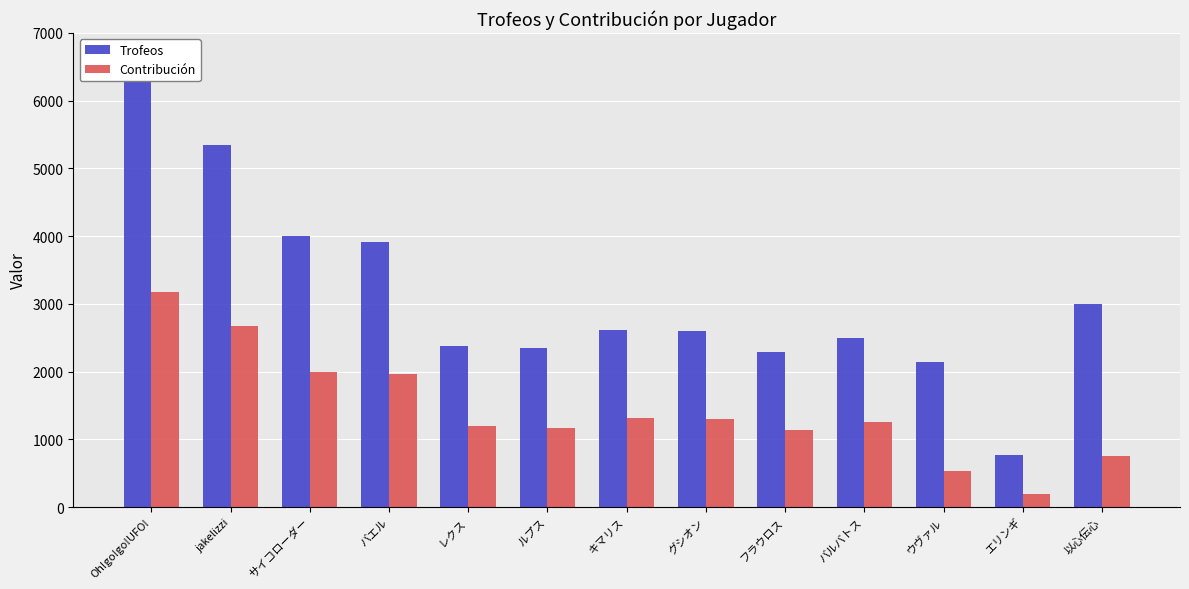

Is it true that Trofeos equals 6350 at Oh!go!go!UFO!?

True